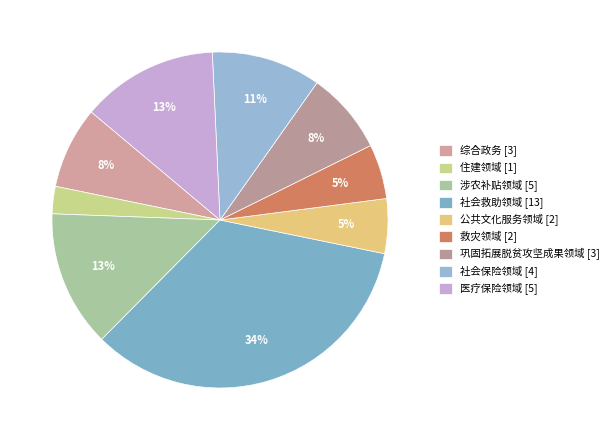

To the nearest percent, what percentage of the pie is 住建领域 [1]?

3%